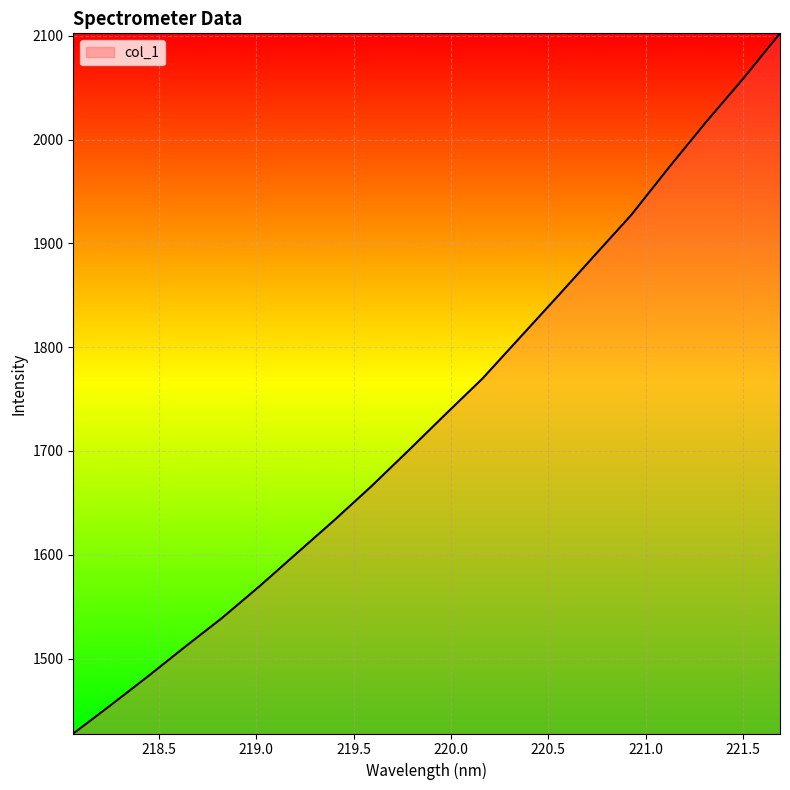

What is the difference between the second highest and second lowest values?

603.3